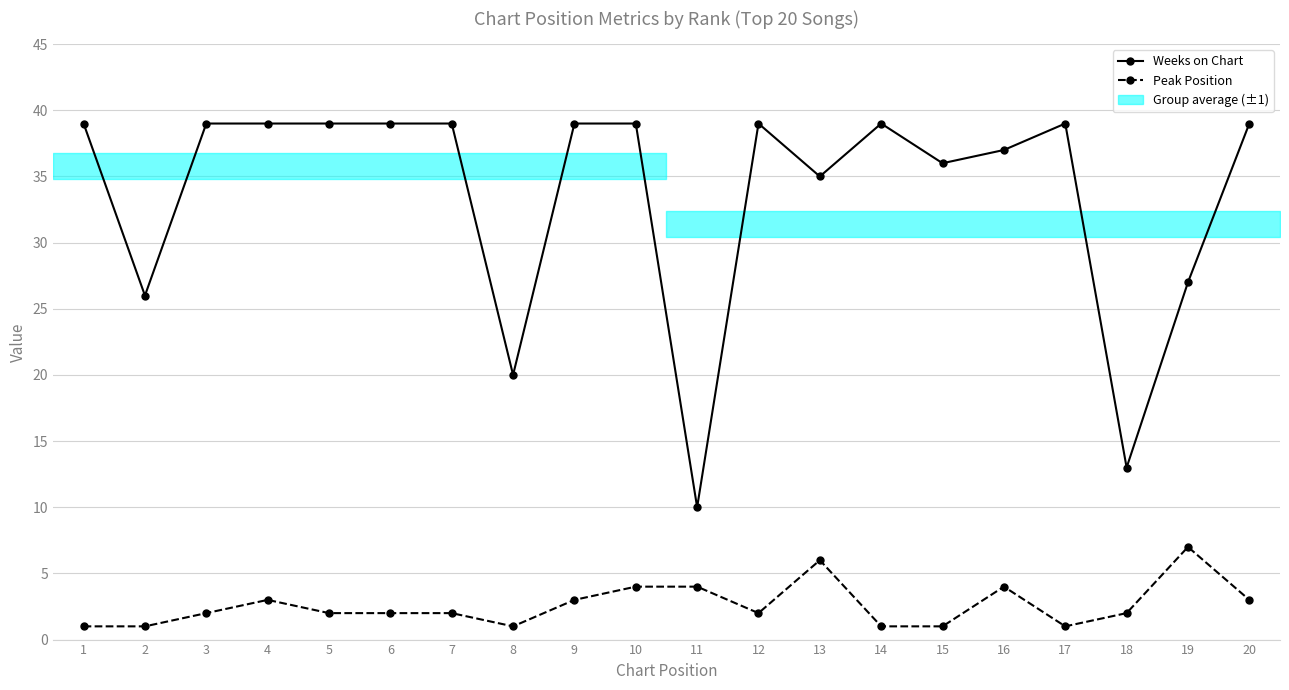

True or false: Peak Position has a value of 1 at 16.

False